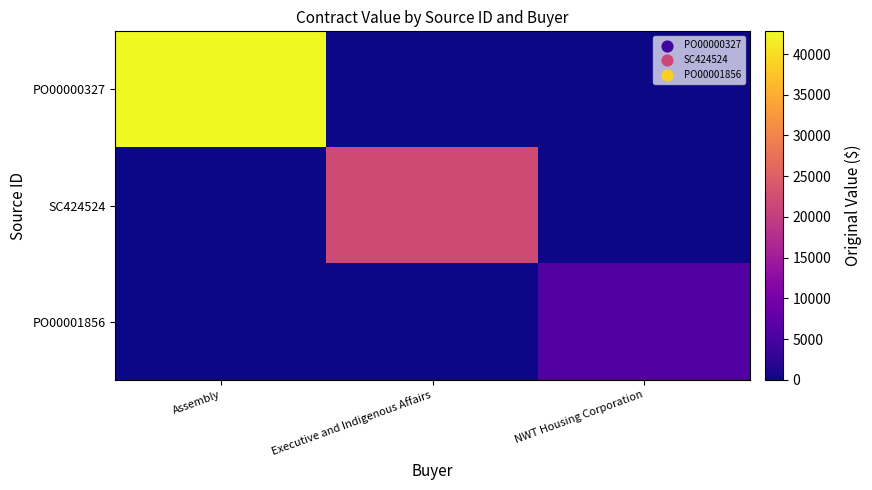

Reading left to right, list all the values displayed in this chart.

PO00000327: Assembly=42784.9	Executive and Indigenous Affairs=0.0	NWT Housing Corporation=0.0
SC424524: Assembly=0.0	Executive and Indigenous Affairs=22000.0	NWT Housing Corporation=0.0
PO00001856: Assembly=0.0	Executive and Indigenous Affairs=0.0	NWT Housing Corporation=6000.0